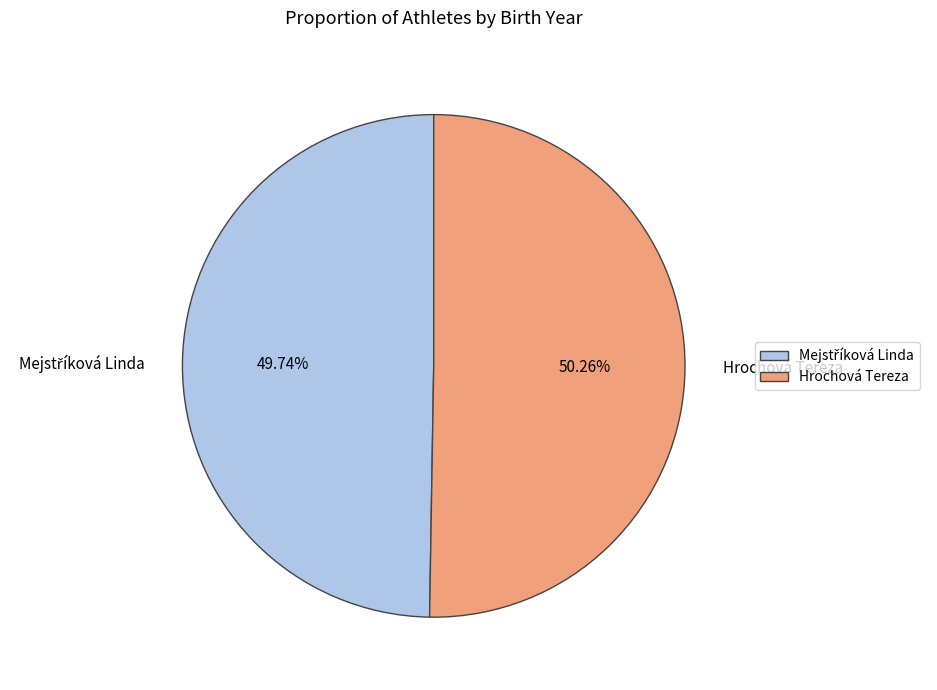

What is the largest slice in the pie chart?

Hrochová Tereza